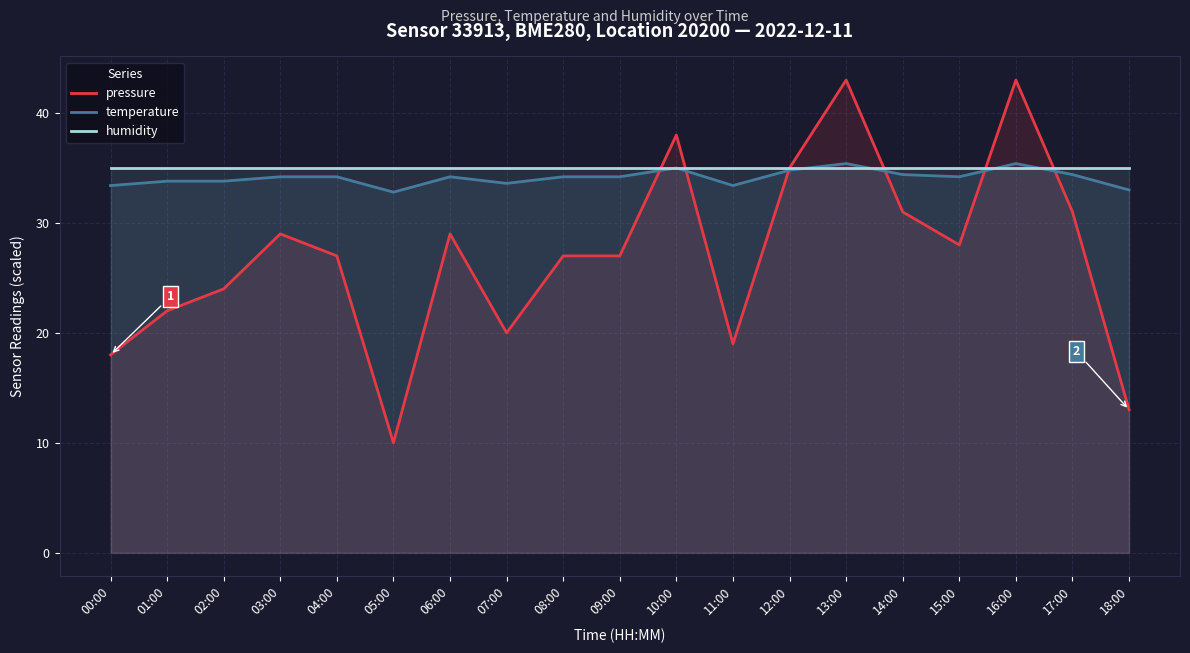

Reading left to right, list all the values displayed in this chart.

pressure: 18.0	22.0	24.0	29.0	27.0	10.0	29.0	20.0	27.0	27.0	38.0	19.0	35.0	43.0	31.0	28.0	43.0	31.0	13.0
temperature: 33.4	33.8	33.8	34.2	34.2	32.8	34.2	33.6	34.2	34.2	35.0	33.4	34.8	35.4	34.4	34.2	35.4	34.4	33.0
humidity: 35.0	35.0	35.0	35.0	35.0	35.0	35.0	35.0	35.0	35.0	35.0	35.0	35.0	35.0	35.0	35.0	35.0	35.0	35.0